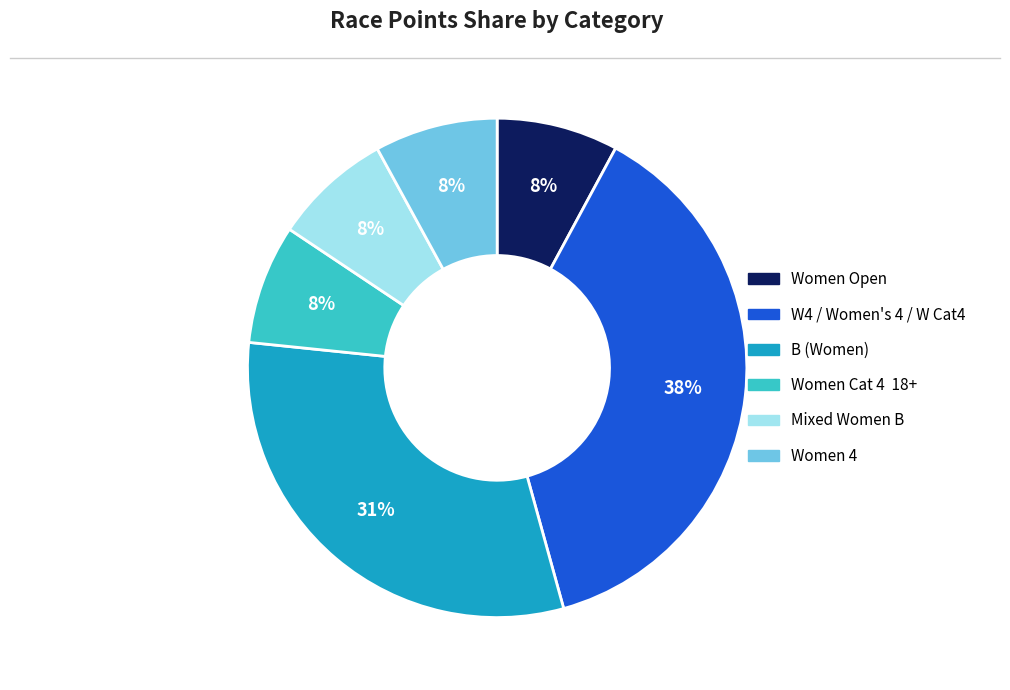

What is the largest slice in the pie chart?

W4 / Women's 4 / W Cat4